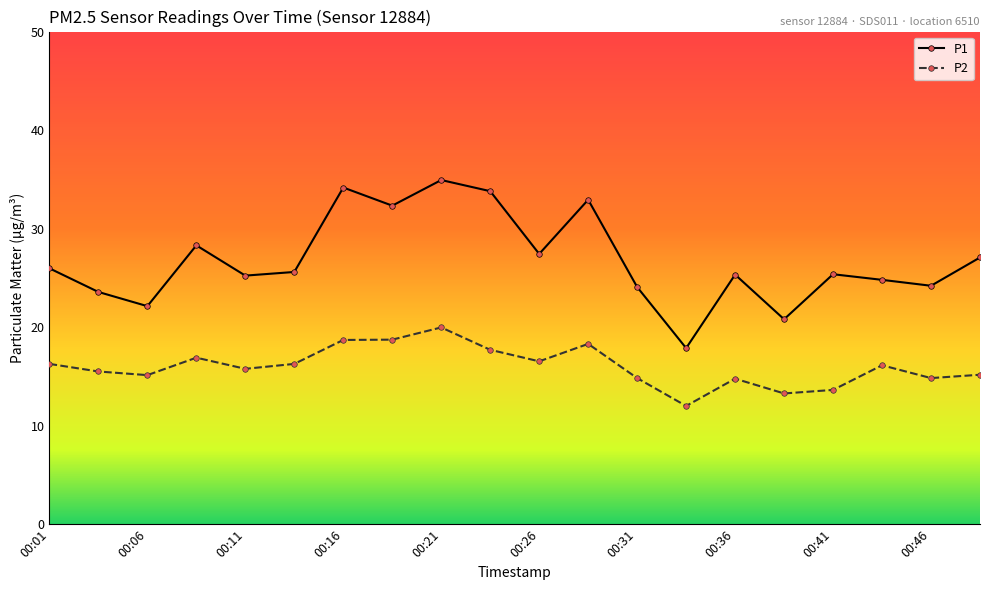

What is the difference between the second highest and minimum values in the P2 series?

6.7